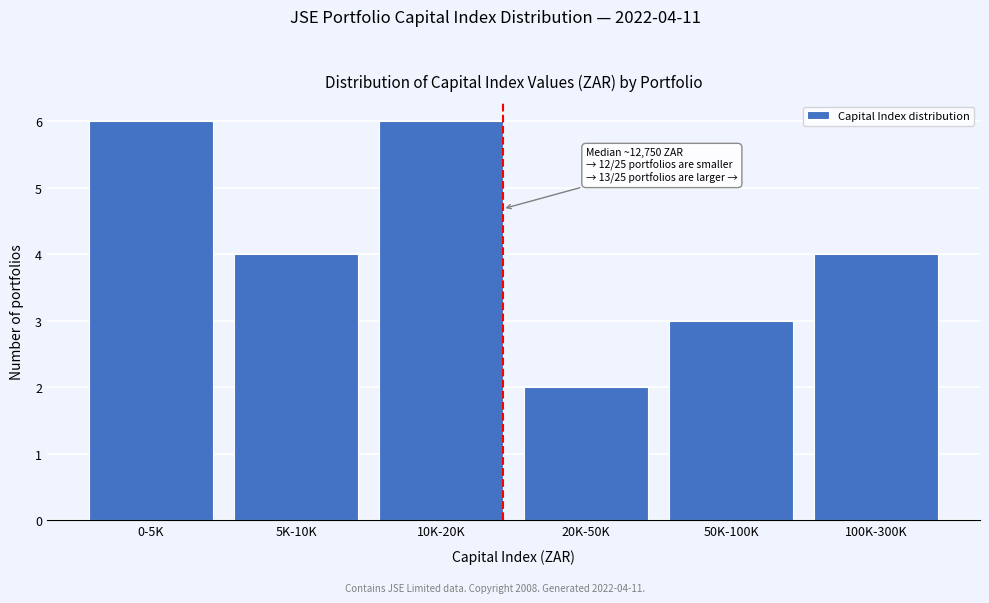

Reading left to right, extract all data points from this chart.

0-5K=6	5K-10K=4	10K-20K=6	20K-50K=2	50K-100K=3	100K-300K=4